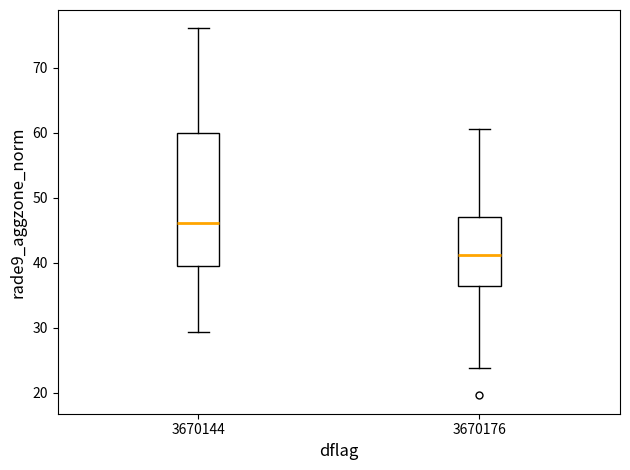

Reading left to right, transcribe this box plot: for each box, give where its median line is, the range the box spans, and where its two whiskers end, as read against the y-axis. The values are not printed on the chart, so give them approximately, as read against the axis.

3670144: median 46, box 39 to 60, whiskers 29 to 76
3670176: median 41, box 36 to 47, whiskers 24 to 61